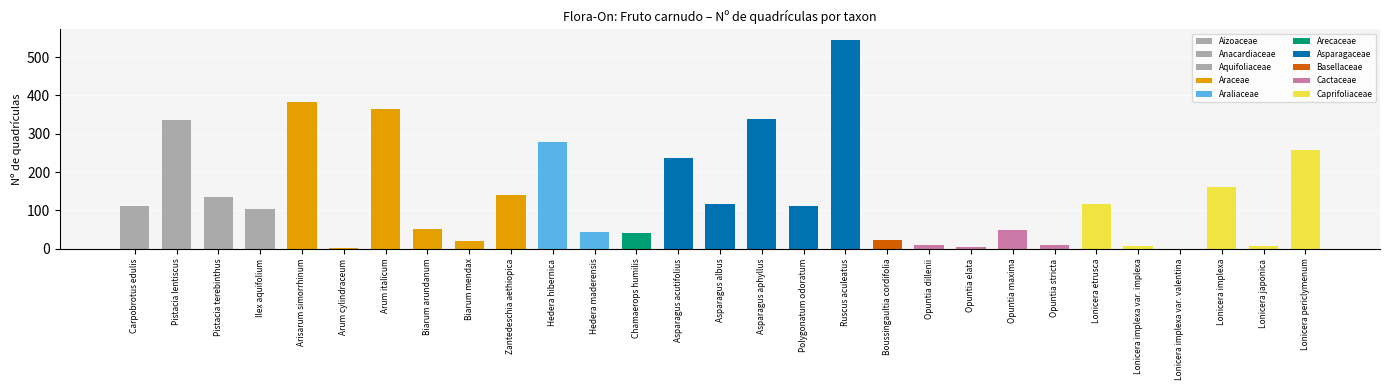

Where is the data nearest to the value 272?

Hedera hibernica